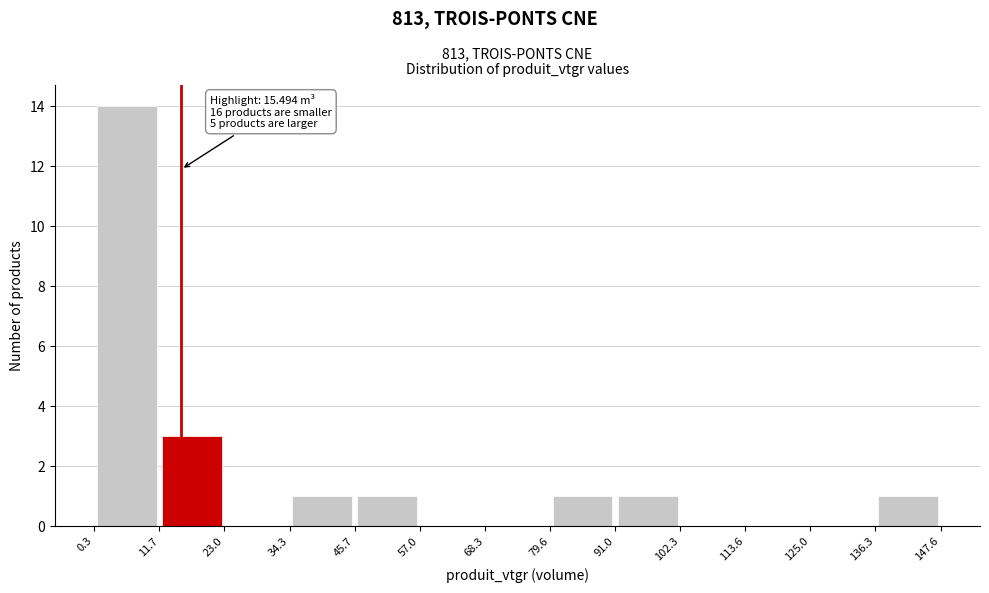

Over which range of the x-axis is the bar tallest?

0.3 to 11.7